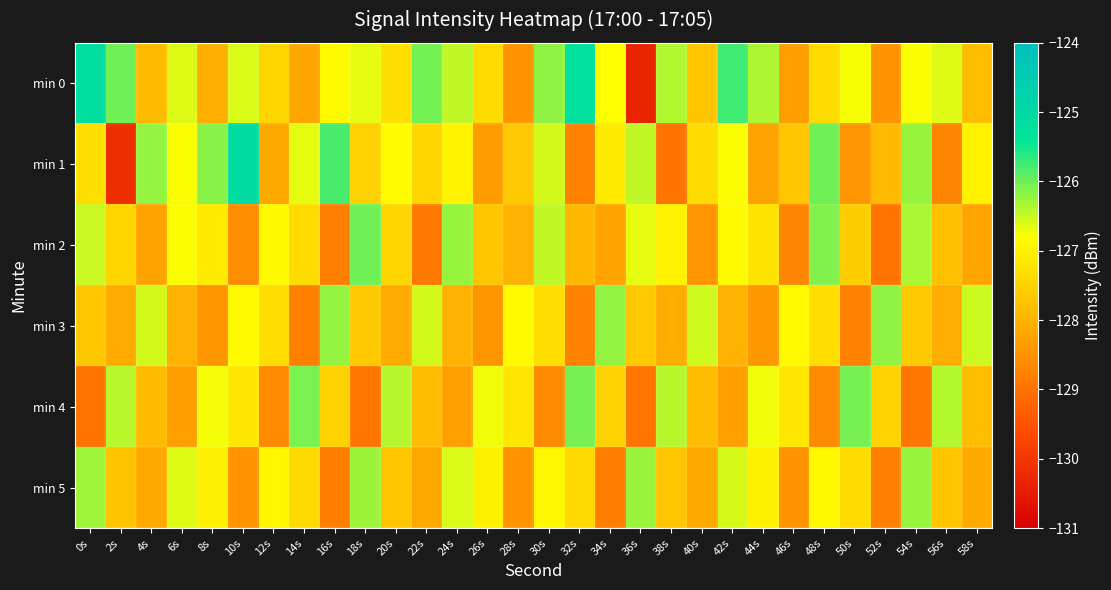

Reading left to right, list all the values displayed in this chart.

min 0: 0s=-125.2	2s=-126.0	4s=-127.9	6s=-126.6	8s=-128.1	10s=-126.6	12s=-127.5	14s=-128.2	16s=-126.9	18s=-126.7	20s=-127.3	22s=-126.0	24s=-126.5	26s=-127.3	28s=-128.5	30s=-126.2	32s=-125.3	34s=-126.8	36s=-130.3	38s=-126.4	40s=-127.7	42s=-125.8	44s=-126.4	46s=-128.3	48s=-127.3	50s=-126.8	52s=-128.5	54s=-126.8	56s=-126.6	58s=-127.8
min 1: 0s=-127.3	2s=-130.1	4s=-126.2	6s=-126.8	8s=-126.2	10s=-125.1	12s=-128.1	14s=-126.7	16s=-125.8	18s=-127.5	20s=-126.8	22s=-127.5	24s=-127.0	26s=-128.3	28s=-127.7	30s=-126.5	32s=-128.8	34s=-127.1	36s=-126.5	38s=-129.0	40s=-127.3	42s=-126.8	44s=-128.2	46s=-127.7	48s=-126.0	50s=-128.5	52s=-127.9	54s=-126.2	56s=-128.7	58s=-127.0
min 2: 0s=-126.5	2s=-127.5	4s=-128.2	6s=-126.8	8s=-127.1	10s=-128.6	12s=-126.9	14s=-127.3	16s=-128.8	18s=-126.0	20s=-127.5	22s=-128.9	24s=-126.2	26s=-127.7	28s=-128.0	30s=-126.5	32s=-127.9	34s=-128.2	36s=-126.7	38s=-127.0	40s=-128.5	42s=-126.9	44s=-127.2	46s=-128.7	48s=-126.1	50s=-127.6	52s=-129.0	54s=-126.3	56s=-127.8	58s=-128.2
min 3: 0s=-127.7	2s=-128.1	4s=-126.6	6s=-128.0	8s=-128.4	10s=-126.9	12s=-127.3	14s=-128.8	16s=-126.2	18s=-127.7	20s=-128.1	22s=-126.5	24s=-128.0	26s=-128.4	28s=-126.9	30s=-127.3	32s=-128.8	34s=-126.2	36s=-127.7	38s=-128.1	40s=-126.5	42s=-128.0	44s=-128.4	46s=-126.9	48s=-127.3	50s=-128.8	52s=-126.2	54s=-127.6	56s=-128.1	58s=-126.5
min 4: 0s=-129.0	2s=-126.4	4s=-127.9	6s=-128.3	8s=-126.7	10s=-127.2	12s=-128.6	14s=-126.1	16s=-127.5	18s=-129.0	20s=-126.4	22s=-127.8	24s=-128.3	26s=-126.7	28s=-127.2	30s=-128.6	32s=-126.1	34s=-127.5	36s=-129.0	38s=-126.4	40s=-127.8	42s=-128.3	44s=-126.7	46s=-127.2	48s=-128.6	50s=-126.1	52s=-127.5	54s=-128.9	56s=-126.4	58s=-127.8
min 5: 0s=-126.3	2s=-127.7	4s=-128.2	6s=-126.6	8s=-127.0	10s=-128.5	12s=-126.9	14s=-127.4	16s=-128.8	18s=-126.3	20s=-127.7	22s=-128.1	24s=-126.6	26s=-127.0	28s=-128.5	30s=-126.9	32s=-127.4	34s=-128.8	36s=-126.3	38s=-127.7	40s=-128.1	42s=-126.6	44s=-127.0	46s=-128.5	48s=-126.9	50s=-127.4	52s=-128.8	54s=-126.2	56s=-127.7	58s=-128.1